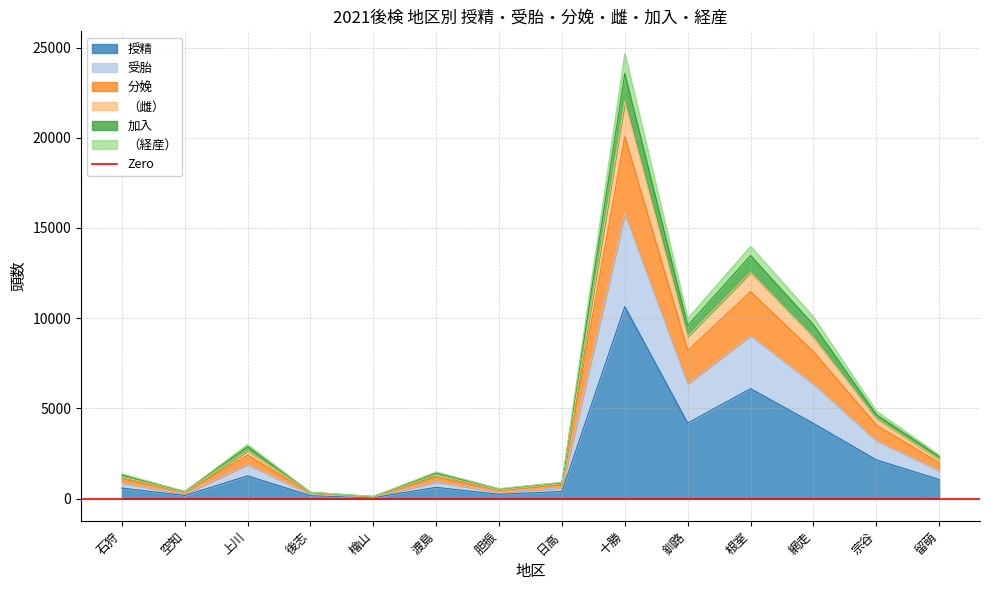

What is the lowest value of the 受胎 series?

110